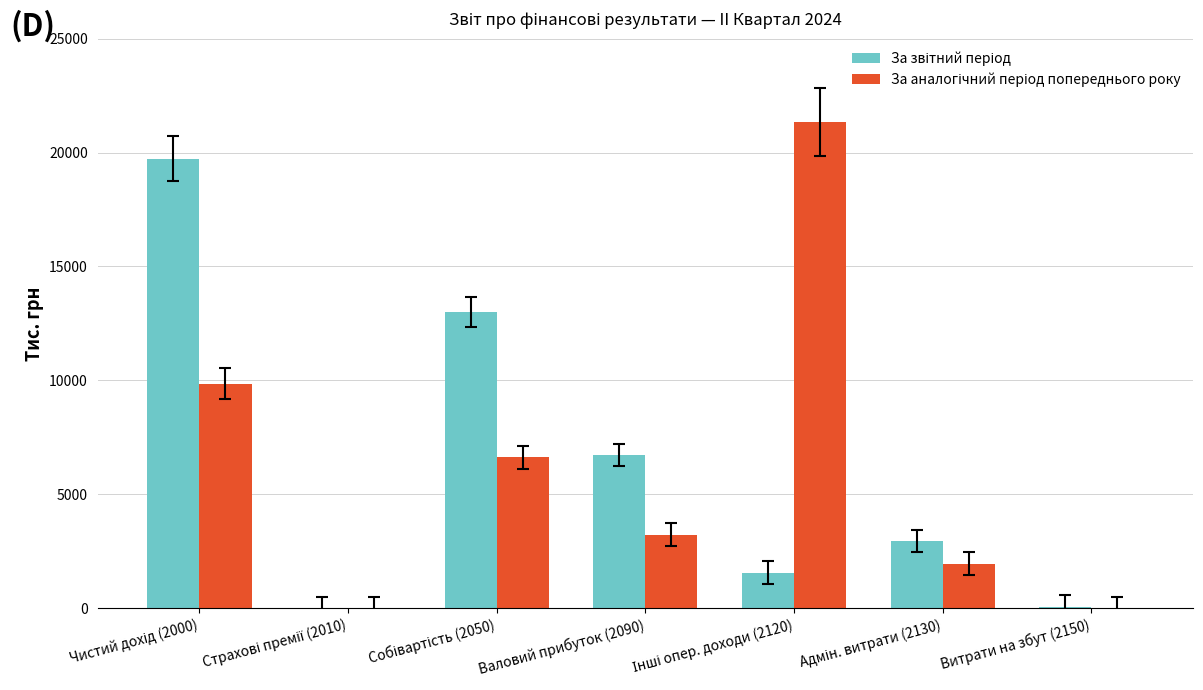

Count the number of categories in the chart.

7